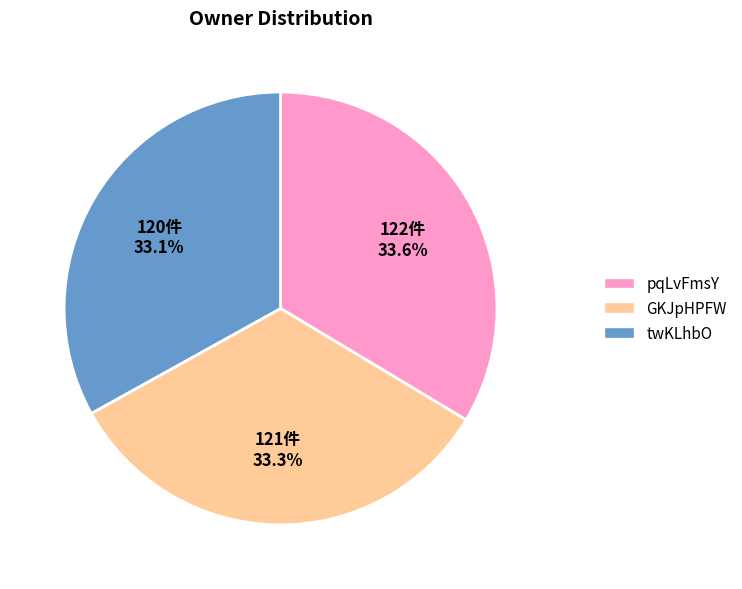

How many segments does this pie chart have?

3